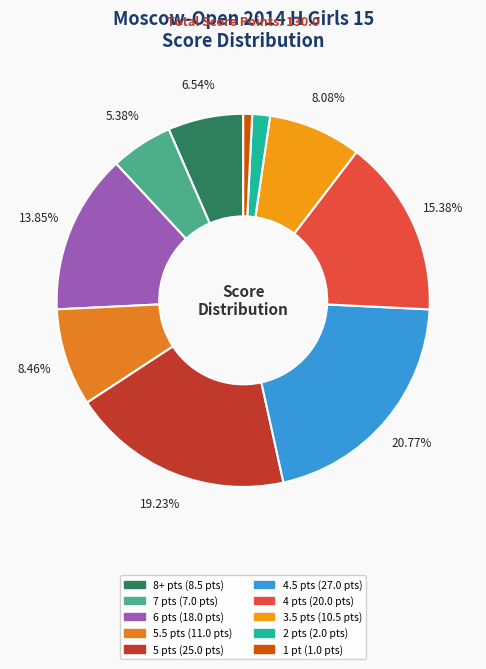

Is there a majority slice in this chart?

No